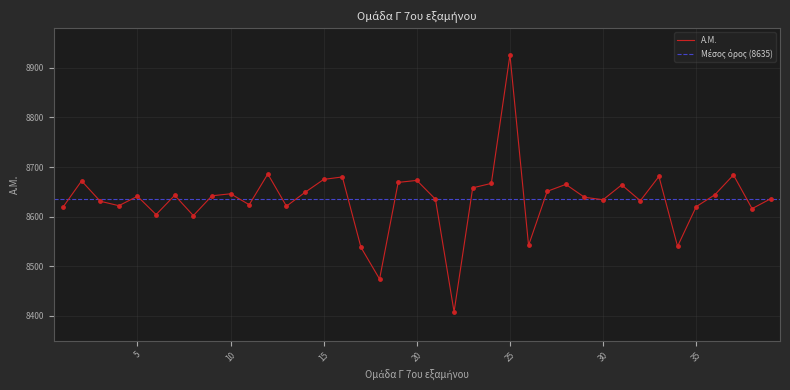

Which has a higher value, 34 or 24?

24